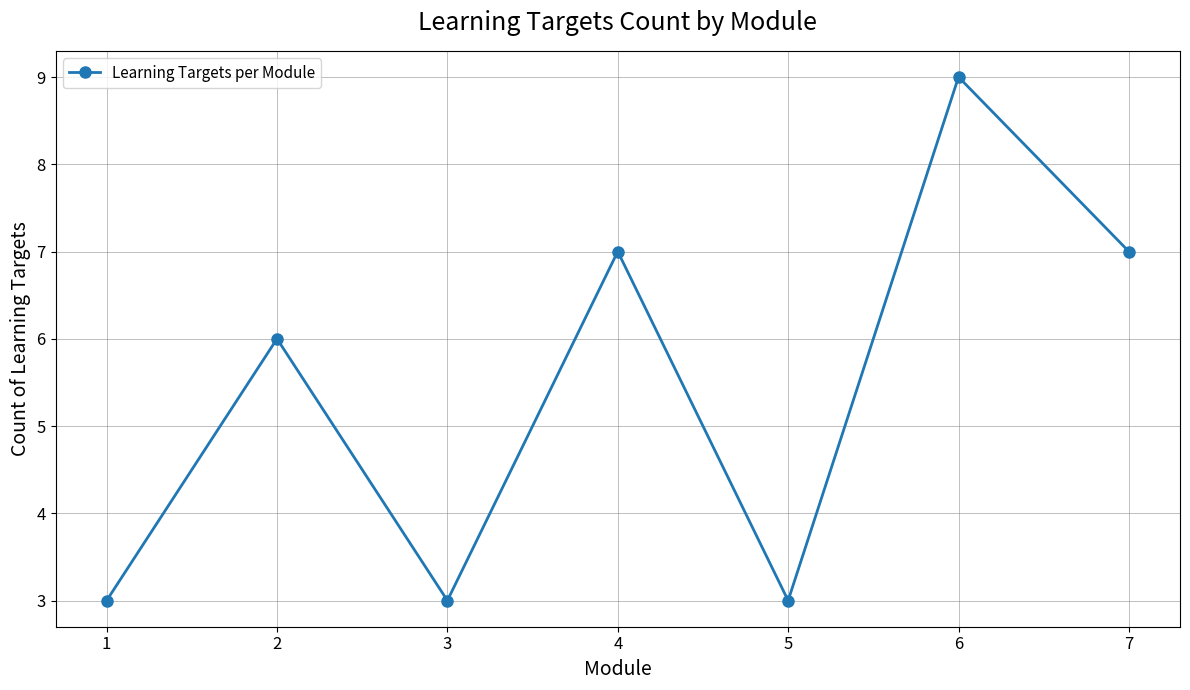

How many interior local peaks (higher than both neighbors) does the data have?

3